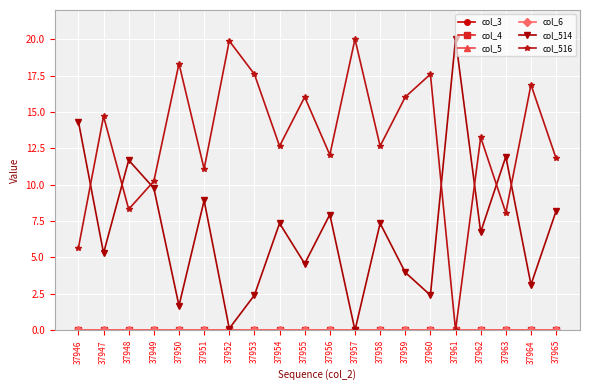

Does the chart have visible grid lines?

Yes